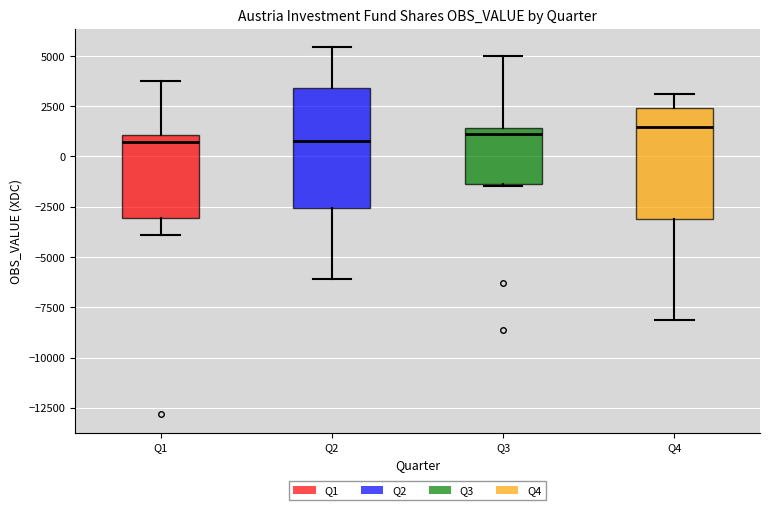

Reading left to right, read every box against the y-axis: the position of its median line, the range the box covers, and the ends of its whiskers. The values are not printed on the chart, so give them approximately, as read against the axis.

Q1: median 500, box -3000 to 1000, whiskers -4000 to 4000
Q2: median 1000, box -2500 to 3500, whiskers -6000 to 5500
Q3: median 1000, box -1500 to 1500, whiskers -1500 to 5000
Q4: median 1500, box -3000 to 2500, whiskers -8000 to 3000